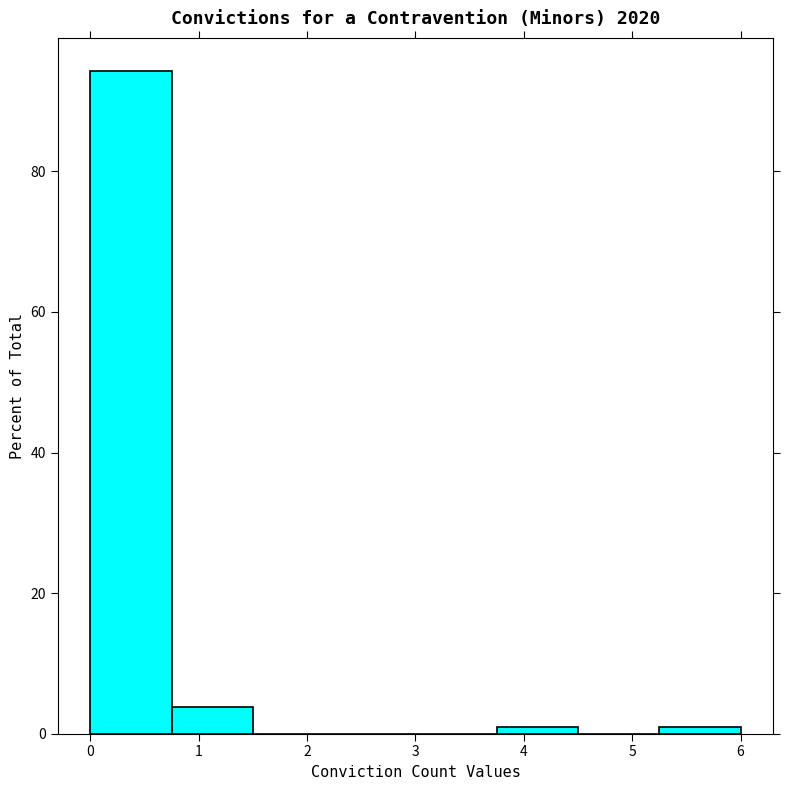

Reading left to right, list every bar in this chart as the range it spans on the x-axis followed by its height. Neither the bar edges nor the heights are printed on the chart, so give them approximately, as read against the axes.

0.00 to 0.75: 94
0.75 to 1.50: 4
1.50 to 2.25: 0
2.25 to 3.00: 0
3.00 to 3.75: 0
3.75 to 4.50: under 2
4.50 to 5.25: 0
5.25 to 6.00: under 2